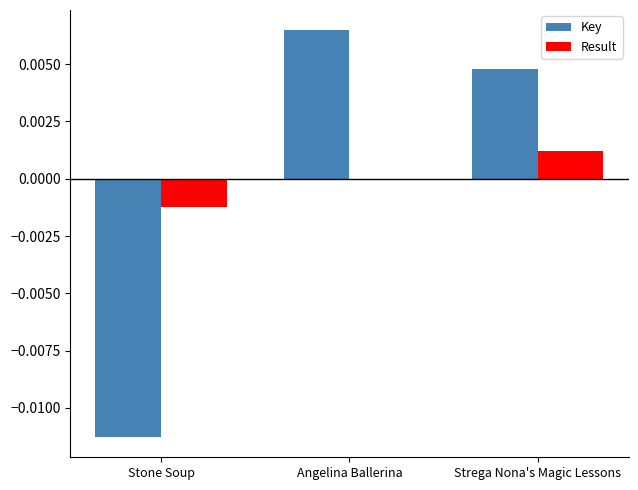

Which series changed the most between Stone Soup and Angelina Ballerina?

Key